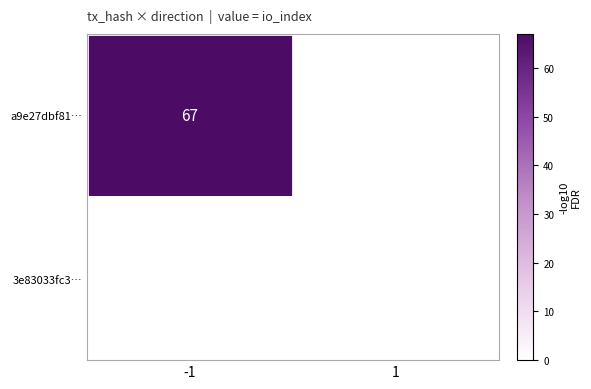

The value of a9e27dbf81… at -1 is 107. True or false?

False